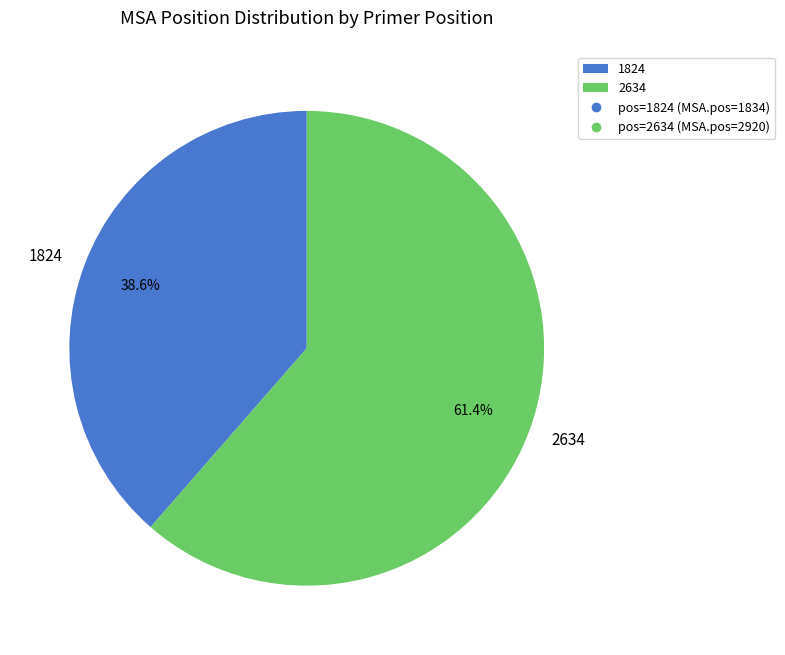

What is the largest slice in the pie chart?

2634